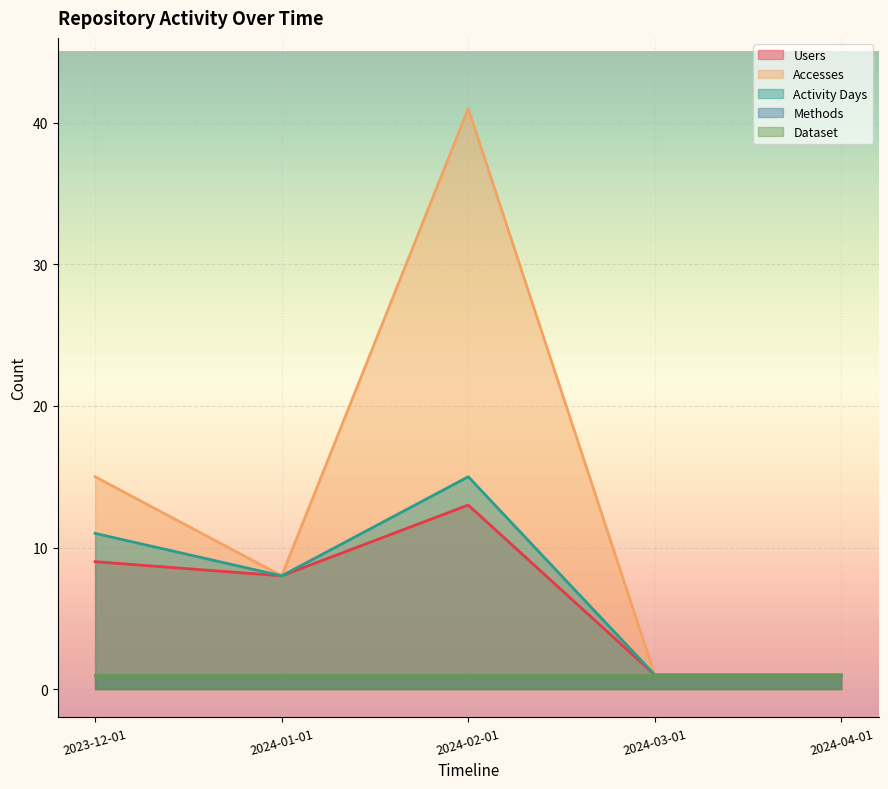

The Users series shows 4 at 2024-01-01. True or false?

False